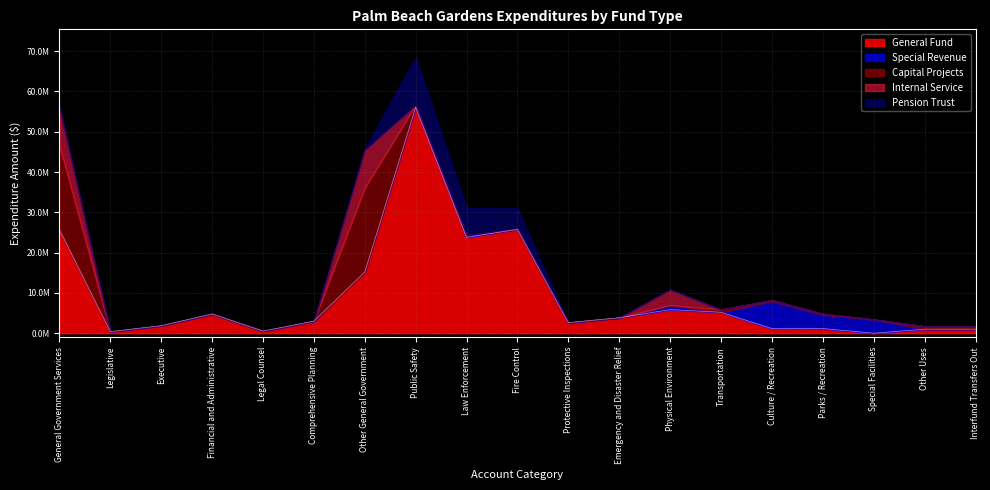

Between Legal Counsel and Comprehensive Planning, which is larger?

Comprehensive Planning